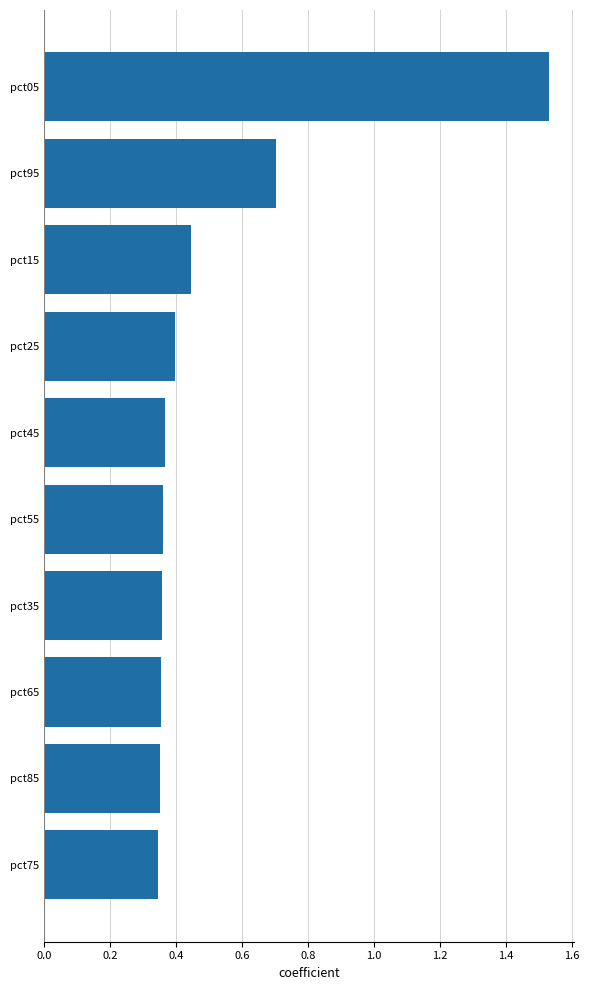

The value at pct45 is 0.4. True or false?

True